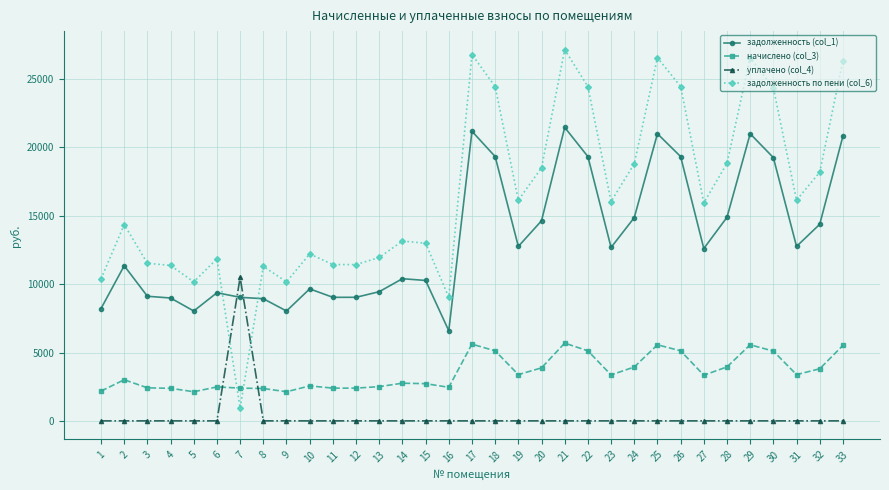

At how many categories does at least one series exceed 7235?

33